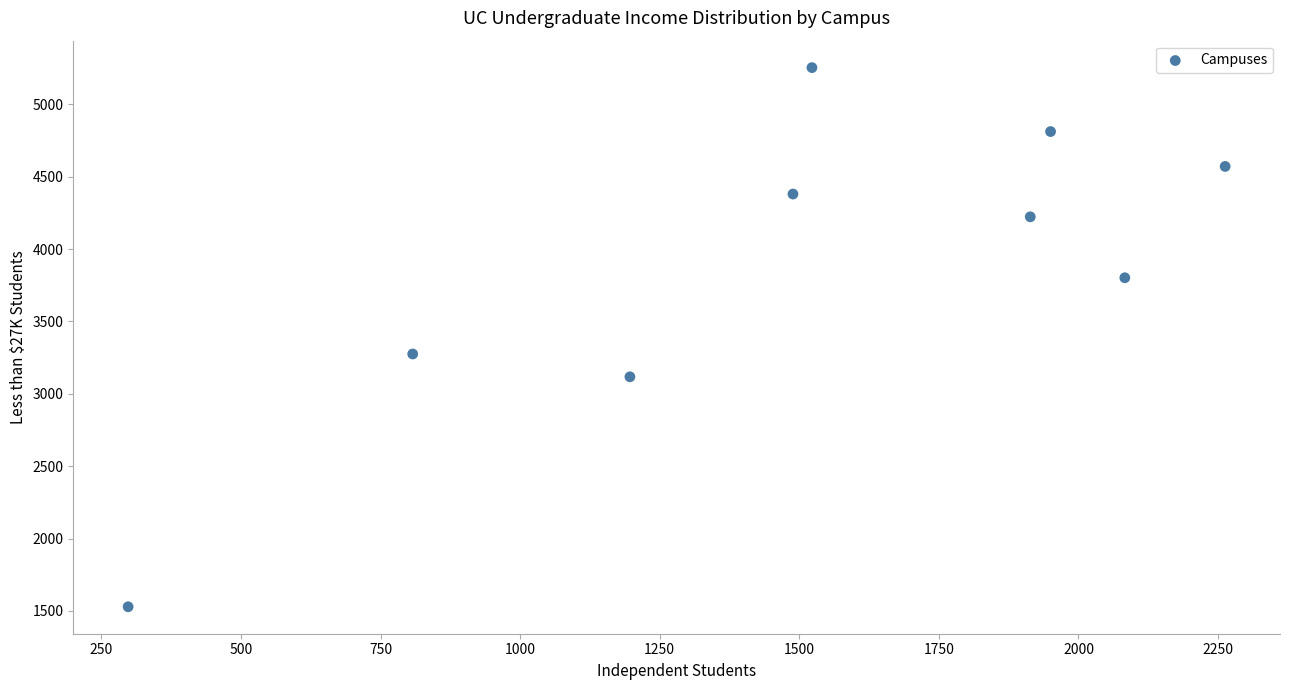

What is the range of X values (max minus min)?

1964.7